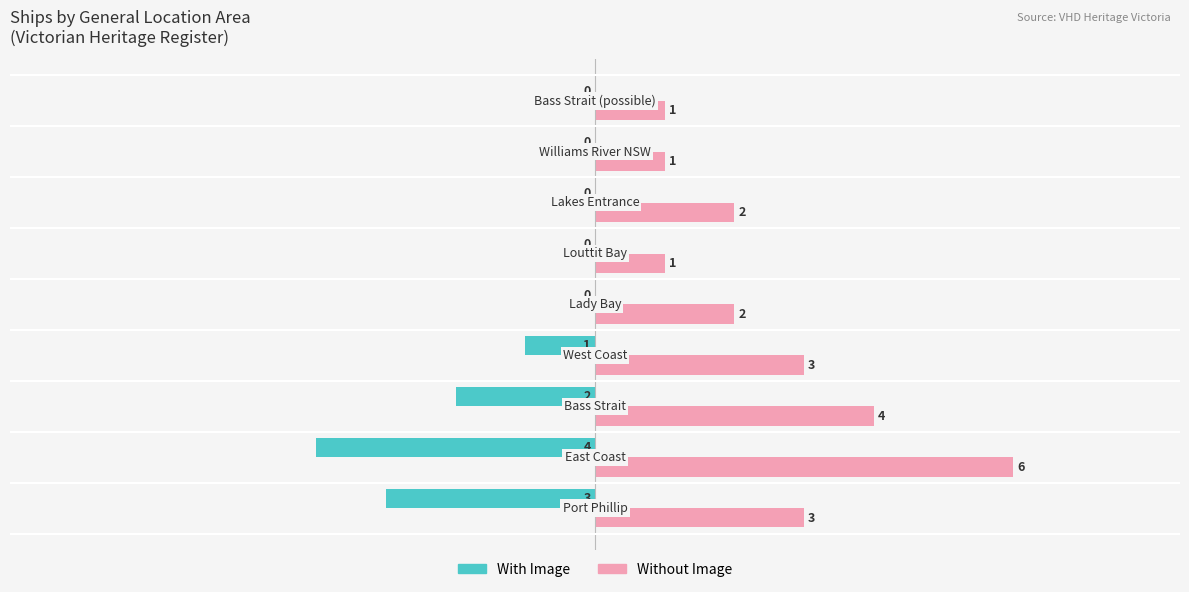

Which series has the largest range (max minus min)?

Without Image